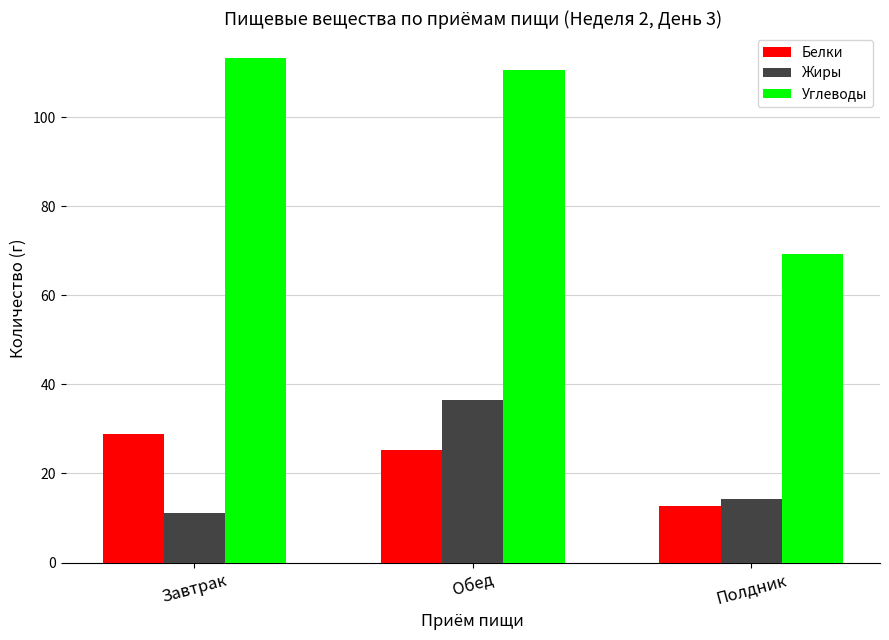

How many bars are there in each group?

3